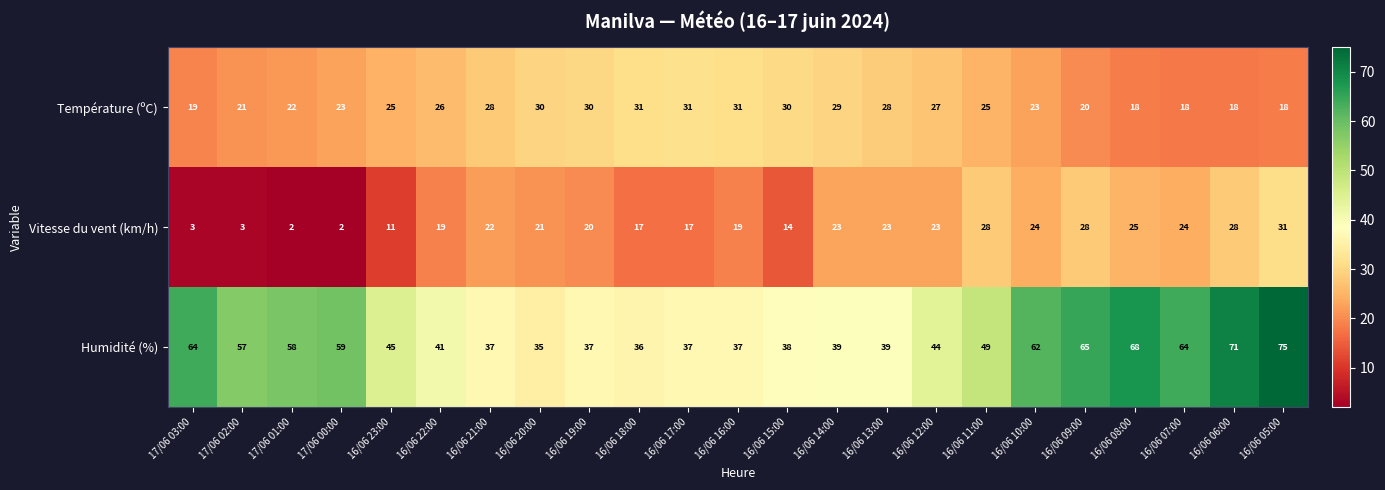

At which label does Vitesse du vent (km/h) first exceed 21?

16/06 21:00